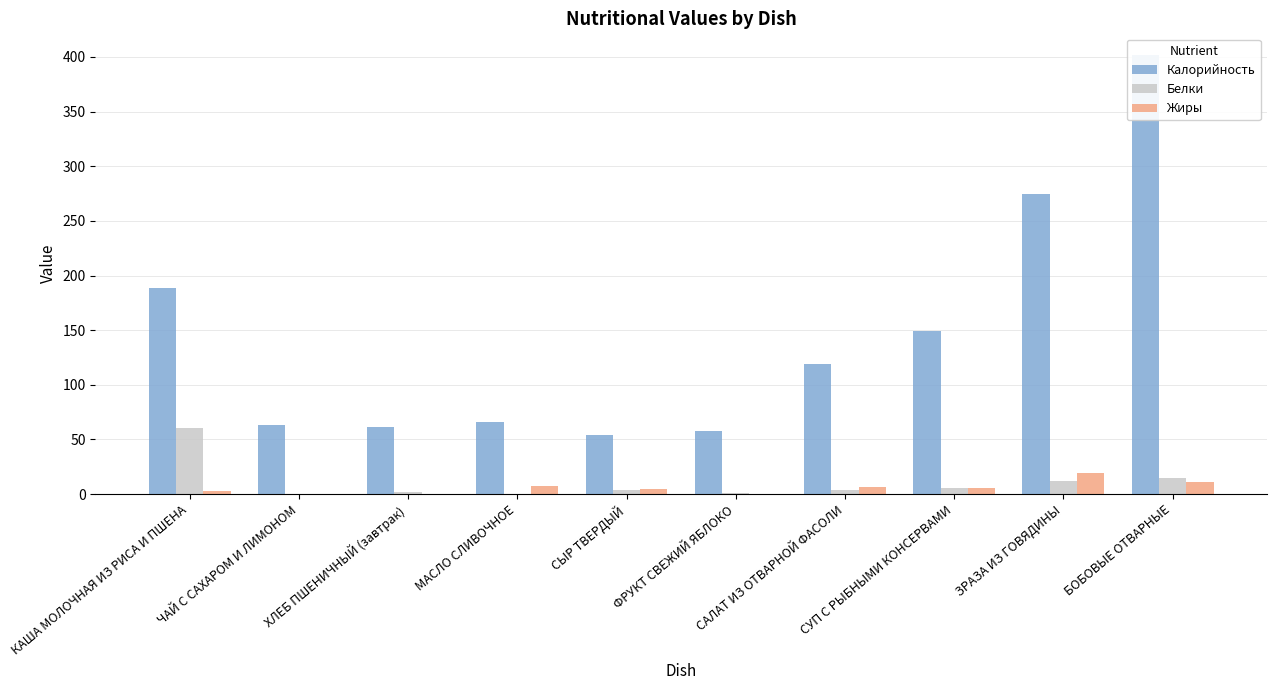

True or false: Калорийность has a value of 61.0 at ХЛЕБ ПШЕНИЧНЫЙ (завтрак).

True